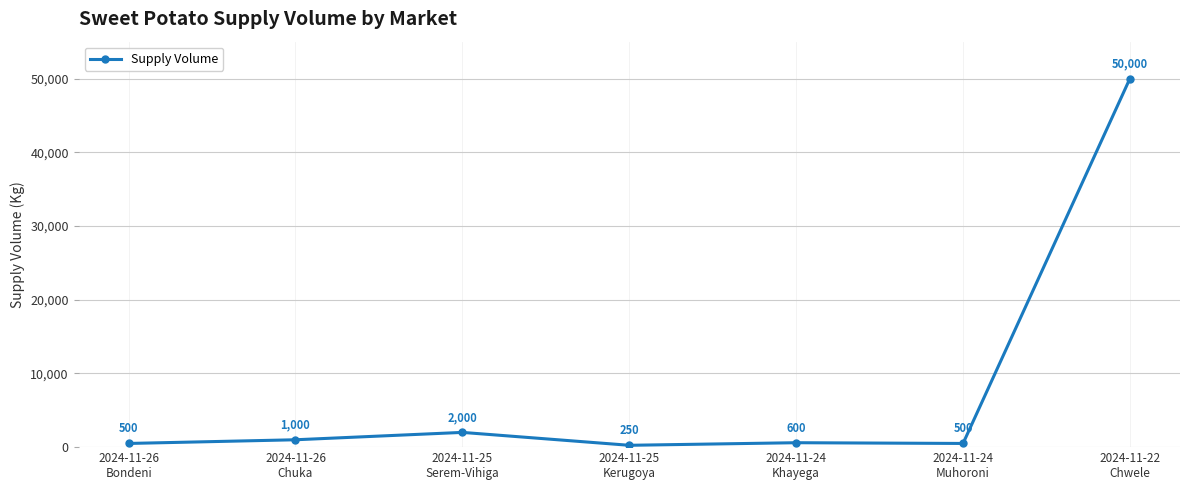

Where does the data first go above 600?

2024-11-26
Chuka